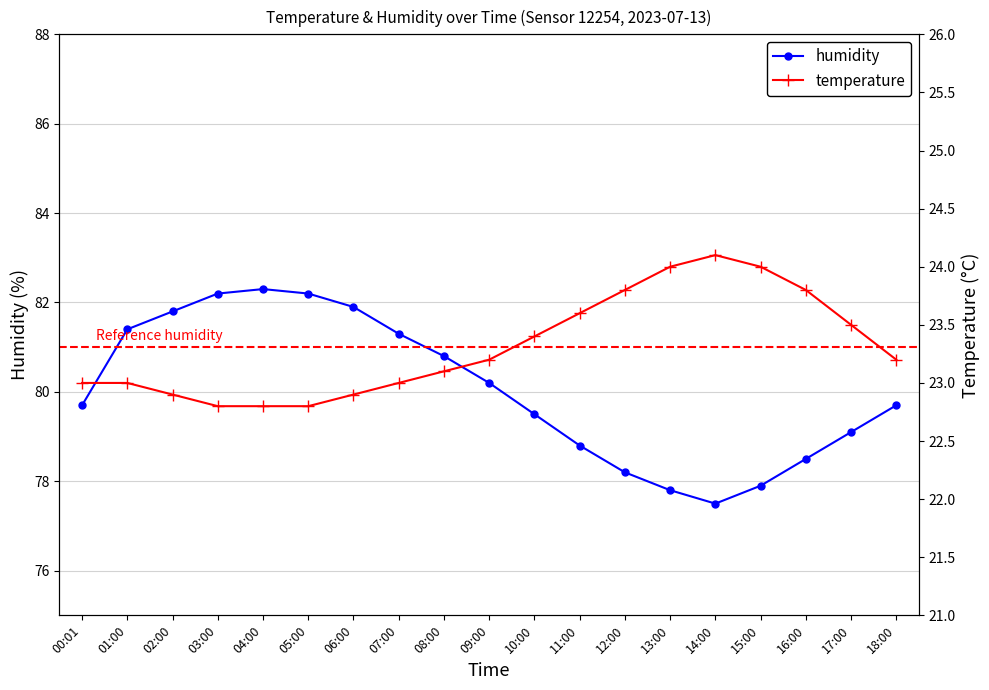

What is the highest value of the temperature series?

24.1